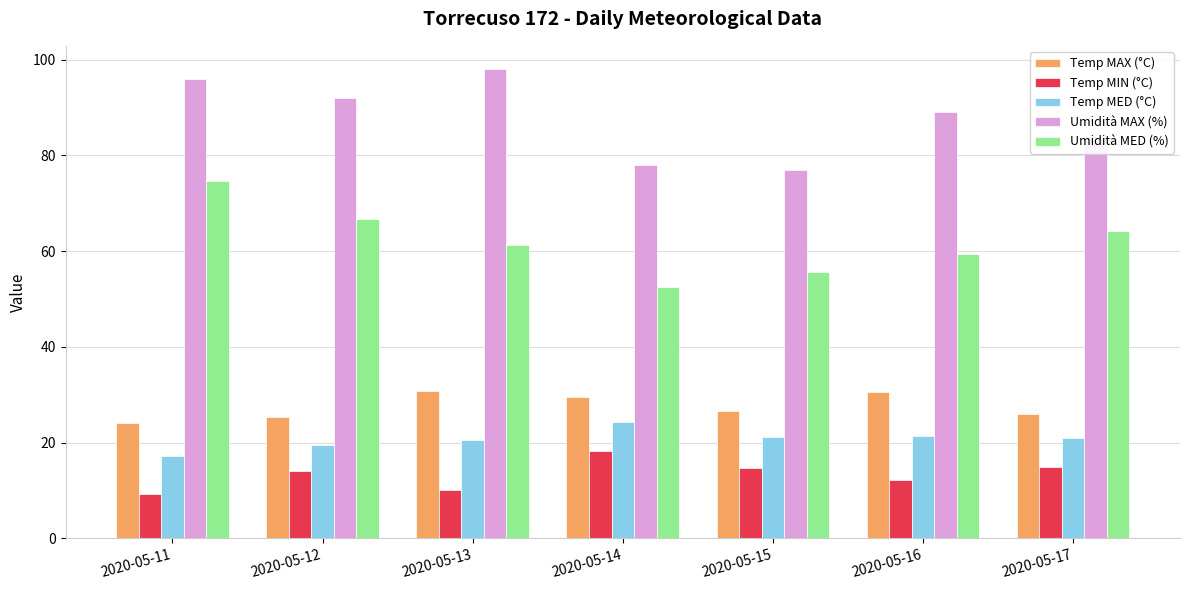

What is the minimum value for Umidità MED (%)?

52.6